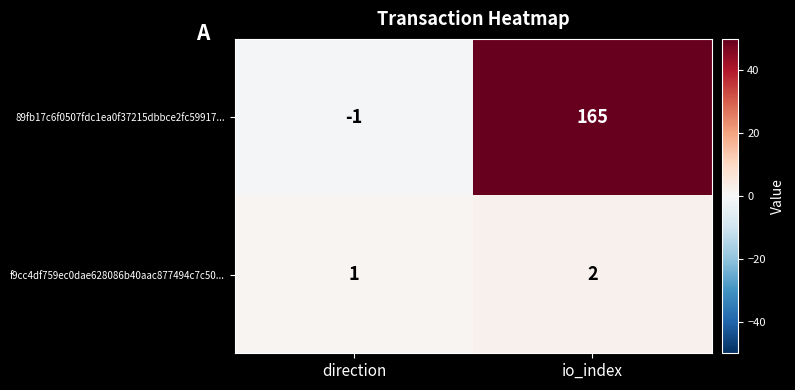

Which series has the widest spread of values?

89fb17c6f0507fdc1ea0f37215dbbce2fc59917...